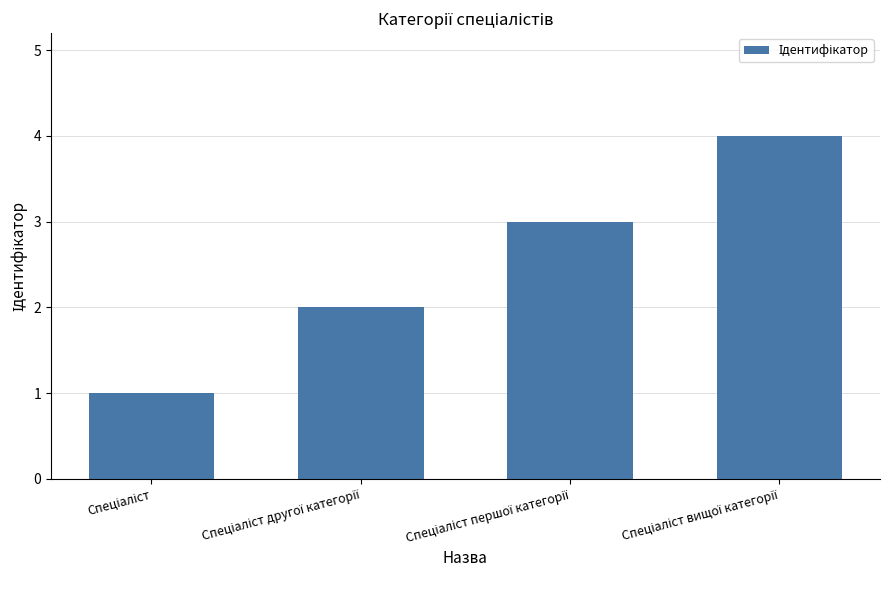

Does the chart contain any negative values?

No